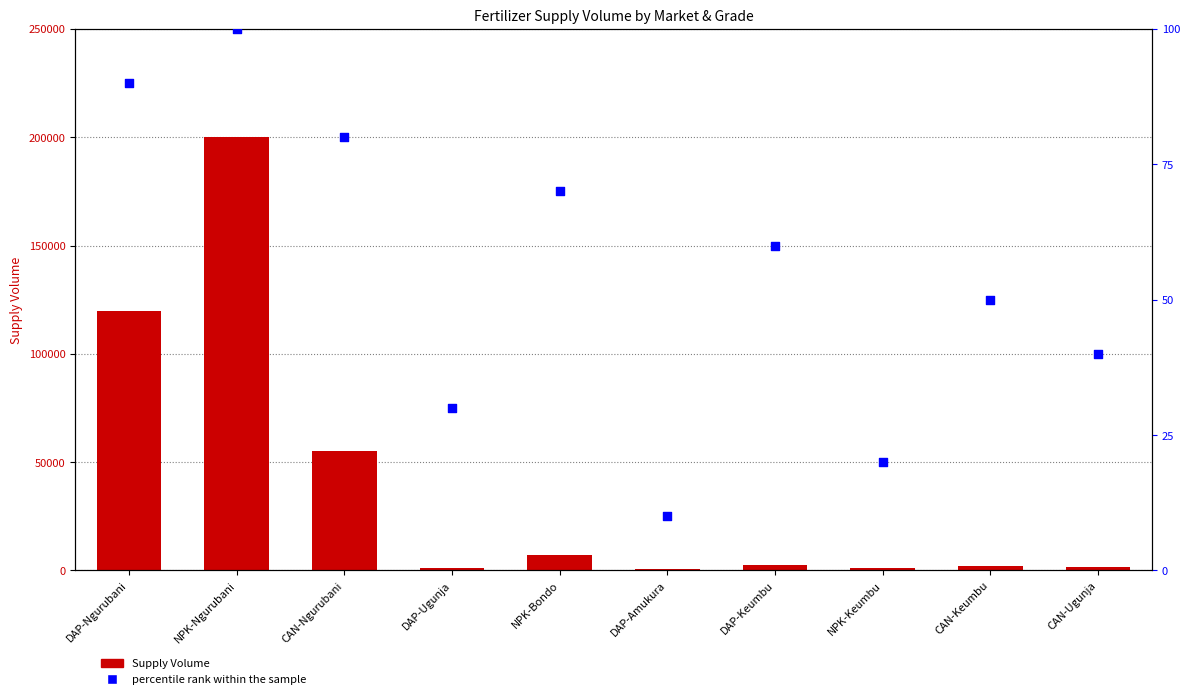

Which series has the largest total across all categories?

Supply Volume